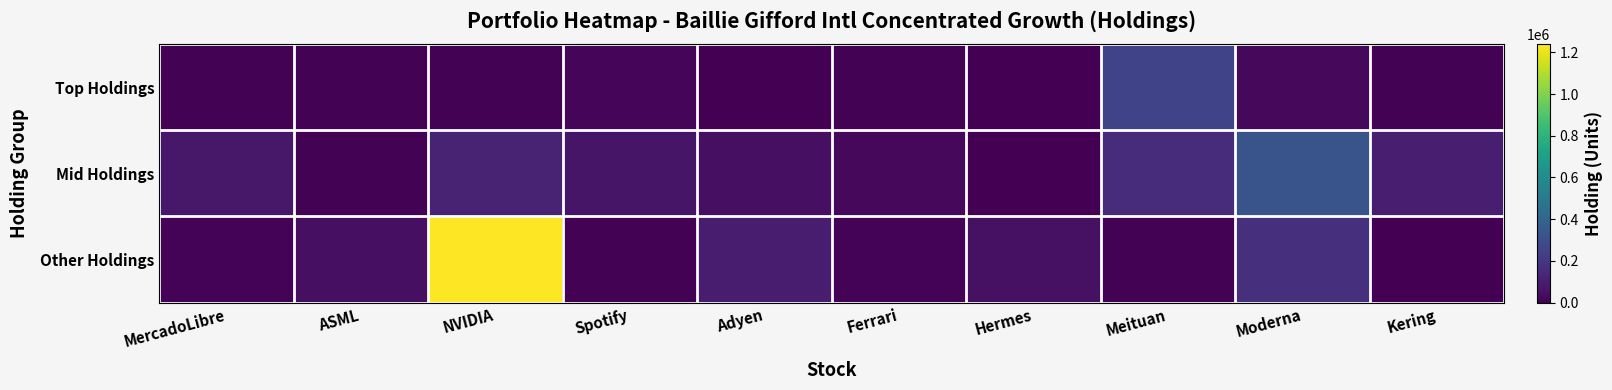

Which series has the largest range (max minus min)?

Other Holdings